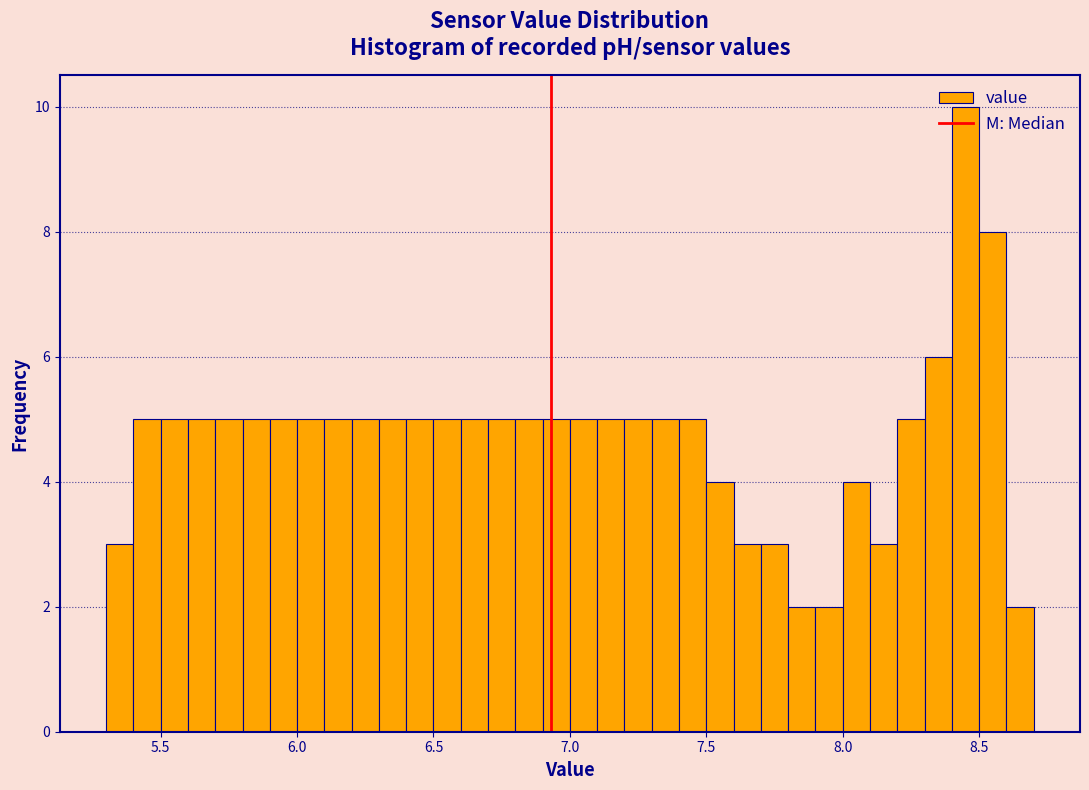

Read against the x-axis, roughly where is the centre of the tallest bar?

8.45